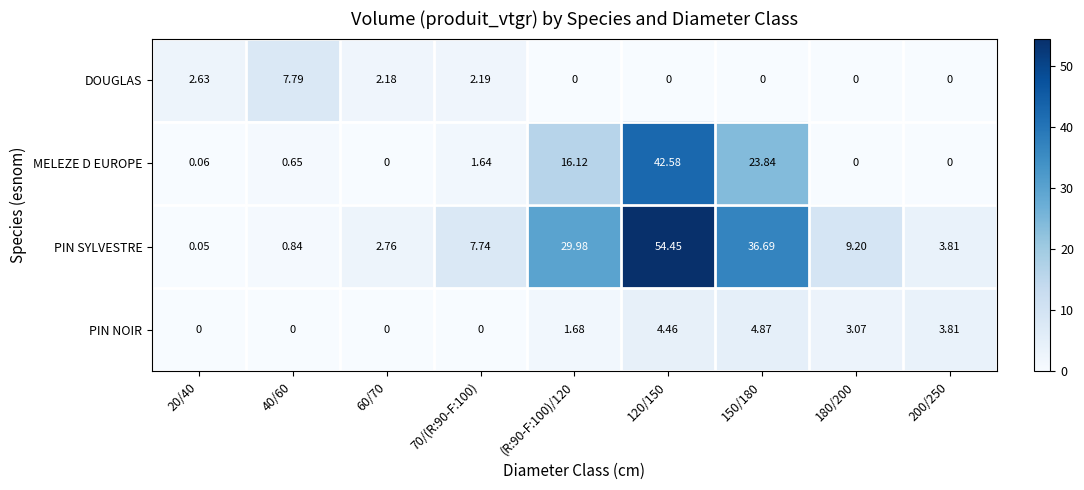

Is the value of DOUGLAS at 200/250 greater than the value of PIN SYLVESTRE at 40/60?

No